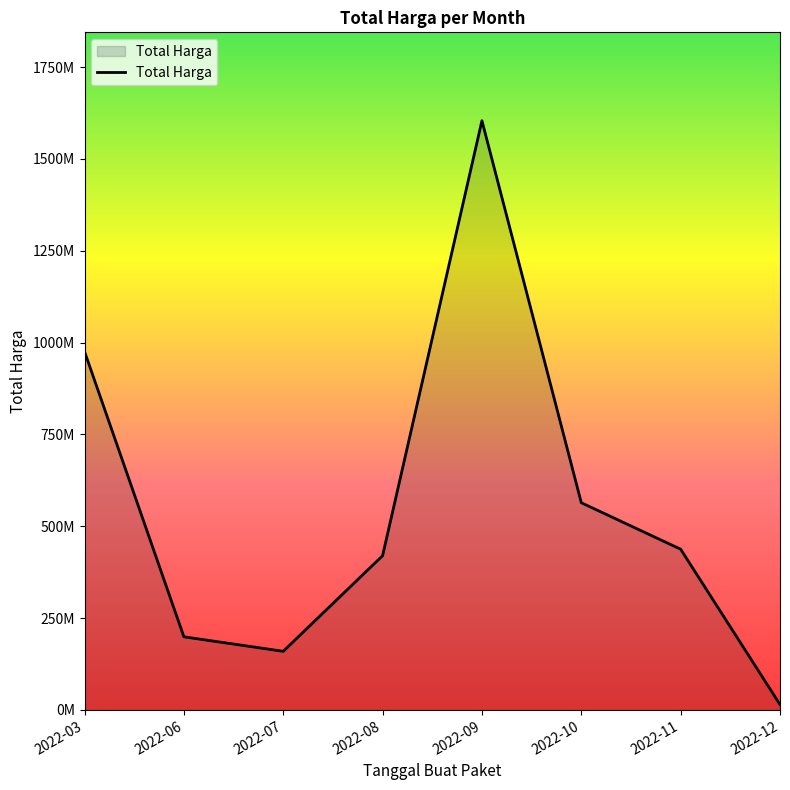

What is the difference between the second highest and minimum values?

961080025